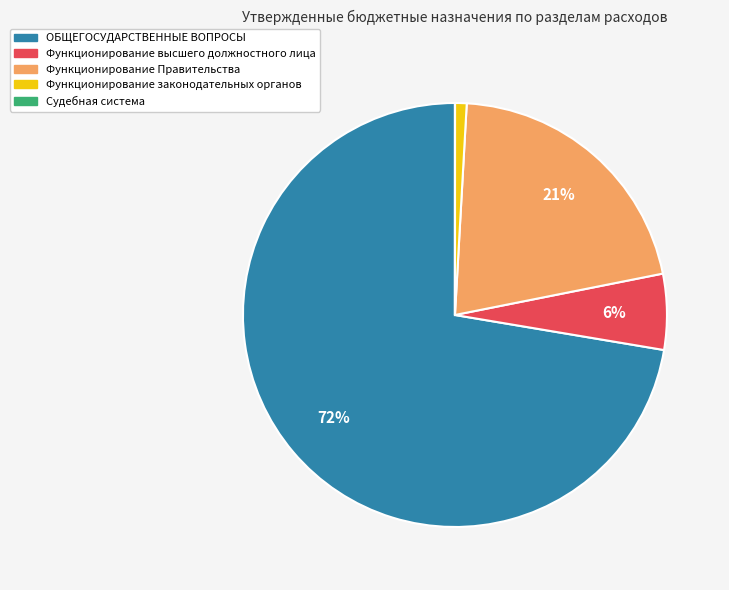

Is it true that Функционирование Правительства is 21% of the pie?

True